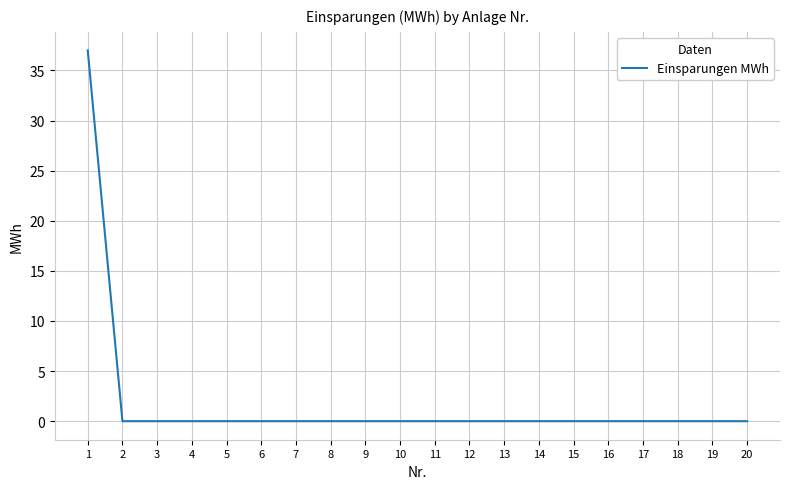

What is the maximum value shown in the chart?

37